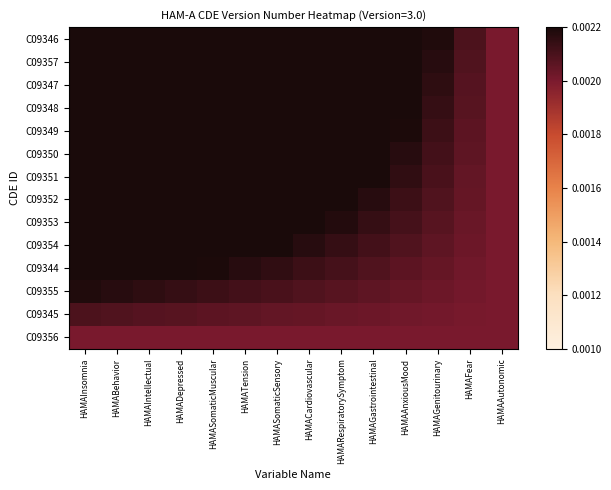

Reading left to right, extract all data points from this chart.

C09346: HAMAInsomnia=0.0	HAMABehavior=0.0	HAMAIntellectual=0.0	HAMADepressed=0.0	HAMASomaticMuscular=0.0	HAMATension=0.0	HAMASomaticSensory=0.0	HAMACardiovascular=0.0	HAMARespiratorySymptom=0.0	HAMAGastrointestinal=0.0	HAMAAnxiousMood=0.0	HAMAGenitourinary=0.0	HAMAFear=0.0	HAMAAutonomic=0.0
C09357: HAMAInsomnia=0.0	HAMABehavior=0.0	HAMAIntellectual=0.0	HAMADepressed=0.0	HAMASomaticMuscular=0.0	HAMATension=0.0	HAMASomaticSensory=0.0	HAMACardiovascular=0.0	HAMARespiratorySymptom=0.0	HAMAGastrointestinal=0.0	HAMAAnxiousMood=0.0	HAMAGenitourinary=0.0	HAMAFear=0.0	HAMAAutonomic=0.0
C09347: HAMAInsomnia=0.0	HAMABehavior=0.0	HAMAIntellectual=0.0	HAMADepressed=0.0	HAMASomaticMuscular=0.0	HAMATension=0.0	HAMASomaticSensory=0.0	HAMACardiovascular=0.0	HAMARespiratorySymptom=0.0	HAMAGastrointestinal=0.0	HAMAAnxiousMood=0.0	HAMAGenitourinary=0.0	HAMAFear=0.0	HAMAAutonomic=0.0
C09348: HAMAInsomnia=0.0	HAMABehavior=0.0	HAMAIntellectual=0.0	HAMADepressed=0.0	HAMASomaticMuscular=0.0	HAMATension=0.0	HAMASomaticSensory=0.0	HAMACardiovascular=0.0	HAMARespiratorySymptom=0.0	HAMAGastrointestinal=0.0	HAMAAnxiousMood=0.0	HAMAGenitourinary=0.0	HAMAFear=0.0	HAMAAutonomic=0.0
C09349: HAMAInsomnia=0.0	HAMABehavior=0.0	HAMAIntellectual=0.0	HAMADepressed=0.0	HAMASomaticMuscular=0.0	HAMATension=0.0	HAMASomaticSensory=0.0	HAMACardiovascular=0.0	HAMARespiratorySymptom=0.0	HAMAGastrointestinal=0.0	HAMAAnxiousMood=0.0	HAMAGenitourinary=0.0	HAMAFear=0.0	HAMAAutonomic=0.0
C09350: HAMAInsomnia=0.0	HAMABehavior=0.0	HAMAIntellectual=0.0	HAMADepressed=0.0	HAMASomaticMuscular=0.0	HAMATension=0.0	HAMASomaticSensory=0.0	HAMACardiovascular=0.0	HAMARespiratorySymptom=0.0	HAMAGastrointestinal=0.0	HAMAAnxiousMood=0.0	HAMAGenitourinary=0.0	HAMAFear=0.0	HAMAAutonomic=0.0
C09351: HAMAInsomnia=0.0	HAMABehavior=0.0	HAMAIntellectual=0.0	HAMADepressed=0.0	HAMASomaticMuscular=0.0	HAMATension=0.0	HAMASomaticSensory=0.0	HAMACardiovascular=0.0	HAMARespiratorySymptom=0.0	HAMAGastrointestinal=0.0	HAMAAnxiousMood=0.0	HAMAGenitourinary=0.0	HAMAFear=0.0	HAMAAutonomic=0.0
C09352: HAMAInsomnia=0.0	HAMABehavior=0.0	HAMAIntellectual=0.0	HAMADepressed=0.0	HAMASomaticMuscular=0.0	HAMATension=0.0	HAMASomaticSensory=0.0	HAMACardiovascular=0.0	HAMARespiratorySymptom=0.0	HAMAGastrointestinal=0.0	HAMAAnxiousMood=0.0	HAMAGenitourinary=0.0	HAMAFear=0.0	HAMAAutonomic=0.0
C09353: HAMAInsomnia=0.0	HAMABehavior=0.0	HAMAIntellectual=0.0	HAMADepressed=0.0	HAMASomaticMuscular=0.0	HAMATension=0.0	HAMASomaticSensory=0.0	HAMACardiovascular=0.0	HAMARespiratorySymptom=0.0	HAMAGastrointestinal=0.0	HAMAAnxiousMood=0.0	HAMAGenitourinary=0.0	HAMAFear=0.0	HAMAAutonomic=0.0
C09354: HAMAInsomnia=0.0	HAMABehavior=0.0	HAMAIntellectual=0.0	HAMADepressed=0.0	HAMASomaticMuscular=0.0	HAMATension=0.0	HAMASomaticSensory=0.0	HAMACardiovascular=0.0	HAMARespiratorySymptom=0.0	HAMAGastrointestinal=0.0	HAMAAnxiousMood=0.0	HAMAGenitourinary=0.0	HAMAFear=0.0	HAMAAutonomic=0.0
C09344: HAMAInsomnia=0.0	HAMABehavior=0.0	HAMAIntellectual=0.0	HAMADepressed=0.0	HAMASomaticMuscular=0.0	HAMATension=0.0	HAMASomaticSensory=0.0	HAMACardiovascular=0.0	HAMARespiratorySymptom=0.0	HAMAGastrointestinal=0.0	HAMAAnxiousMood=0.0	HAMAGenitourinary=0.0	HAMAFear=0.0	HAMAAutonomic=0.0
C09355: HAMAInsomnia=0.0	HAMABehavior=0.0	HAMAIntellectual=0.0	HAMADepressed=0.0	HAMASomaticMuscular=0.0	HAMATension=0.0	HAMASomaticSensory=0.0	HAMACardiovascular=0.0	HAMARespiratorySymptom=0.0	HAMAGastrointestinal=0.0	HAMAAnxiousMood=0.0	HAMAGenitourinary=0.0	HAMAFear=0.0	HAMAAutonomic=0.0
C09345: HAMAInsomnia=0.0	HAMABehavior=0.0	HAMAIntellectual=0.0	HAMADepressed=0.0	HAMASomaticMuscular=0.0	HAMATension=0.0	HAMASomaticSensory=0.0	HAMACardiovascular=0.0	HAMARespiratorySymptom=0.0	HAMAGastrointestinal=0.0	HAMAAnxiousMood=0.0	HAMAGenitourinary=0.0	HAMAFear=0.0	HAMAAutonomic=0.0
C09356: HAMAInsomnia=0.0	HAMABehavior=0.0	HAMAIntellectual=0.0	HAMADepressed=0.0	HAMASomaticMuscular=0.0	HAMATension=0.0	HAMASomaticSensory=0.0	HAMACardiovascular=0.0	HAMARespiratorySymptom=0.0	HAMAGastrointestinal=0.0	HAMAAnxiousMood=0.0	HAMAGenitourinary=0.0	HAMAFear=0.0	HAMAAutonomic=0.0